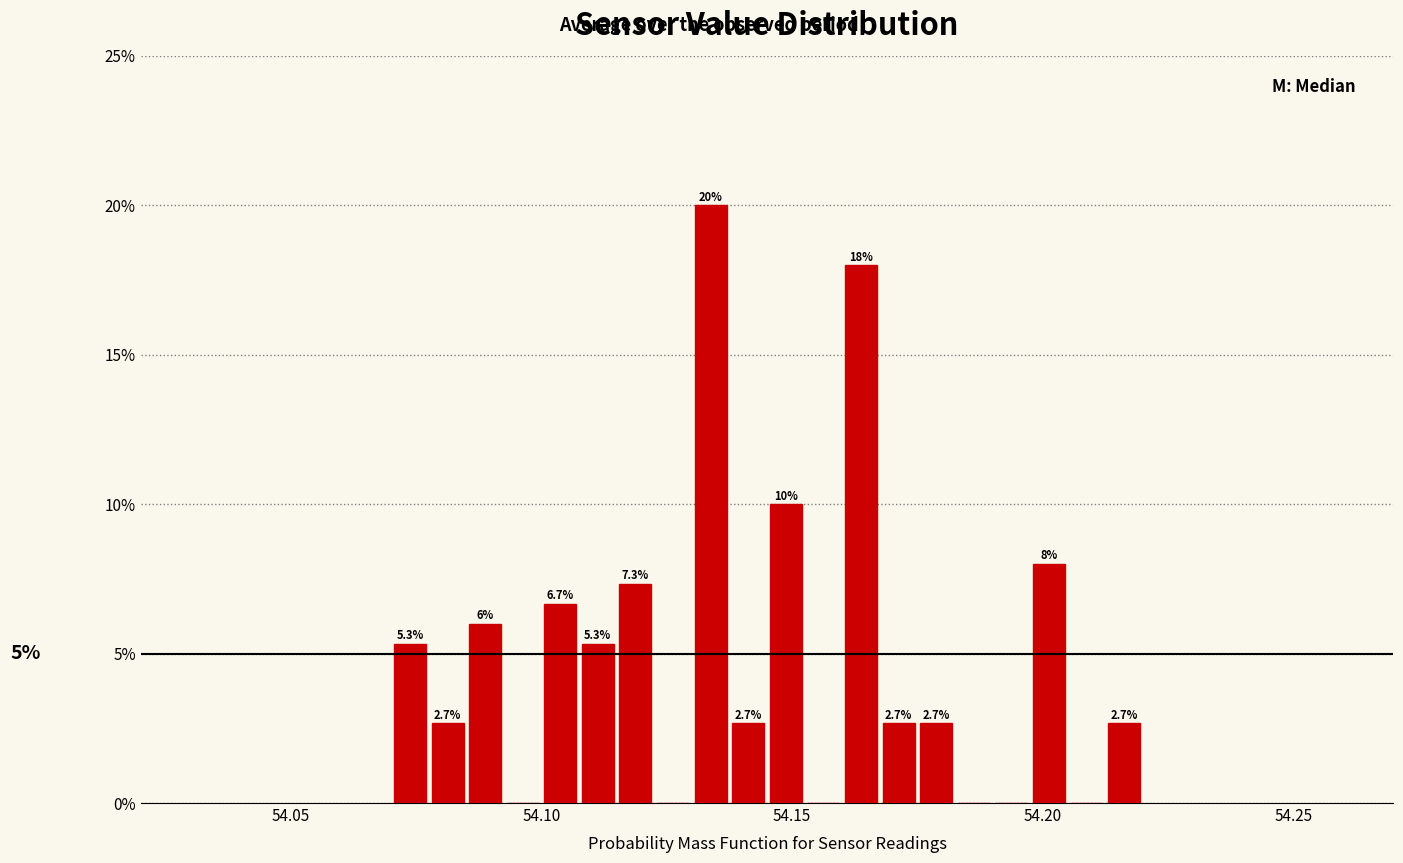

Around what value on the x-axis is the tallest bar? Give the approximate position of its centre, as read against the axis.

54.135